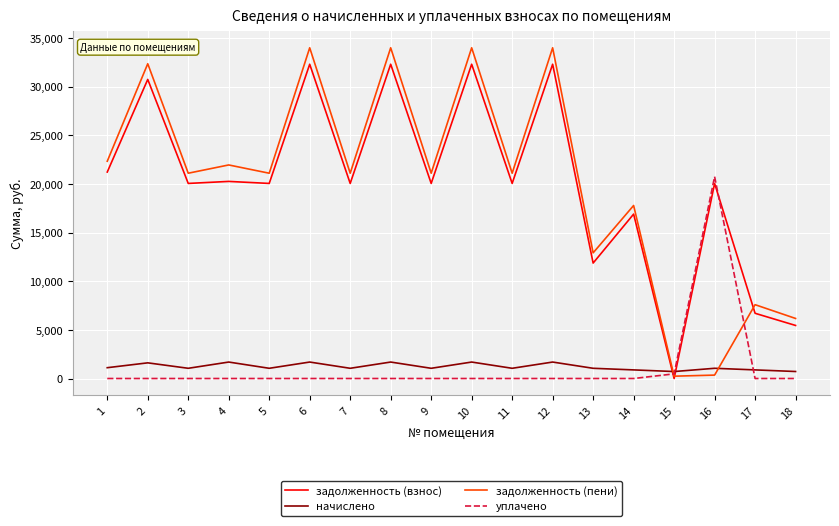

Is the value of задолженность (взнос) at 1 greater than the value of начислено at 9?

Yes